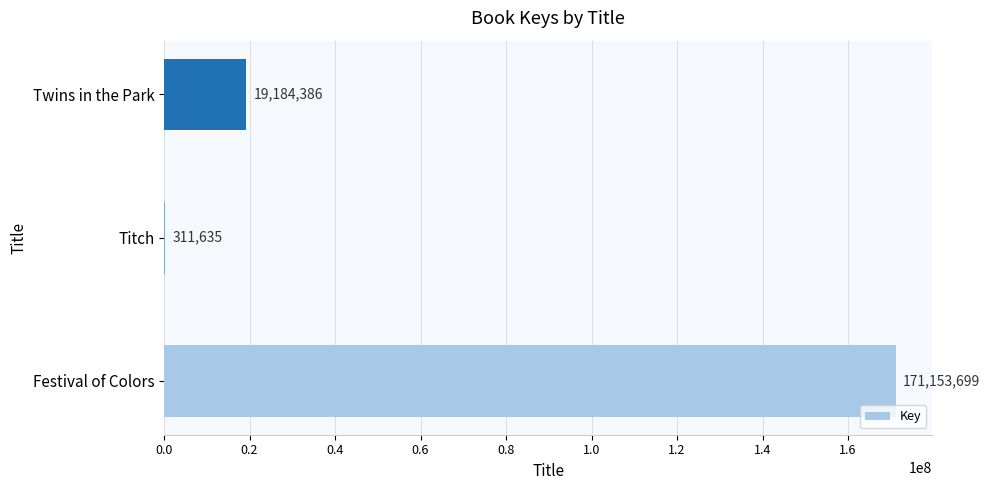

The chart shows a value of 311635 at Titch. True or false?

True